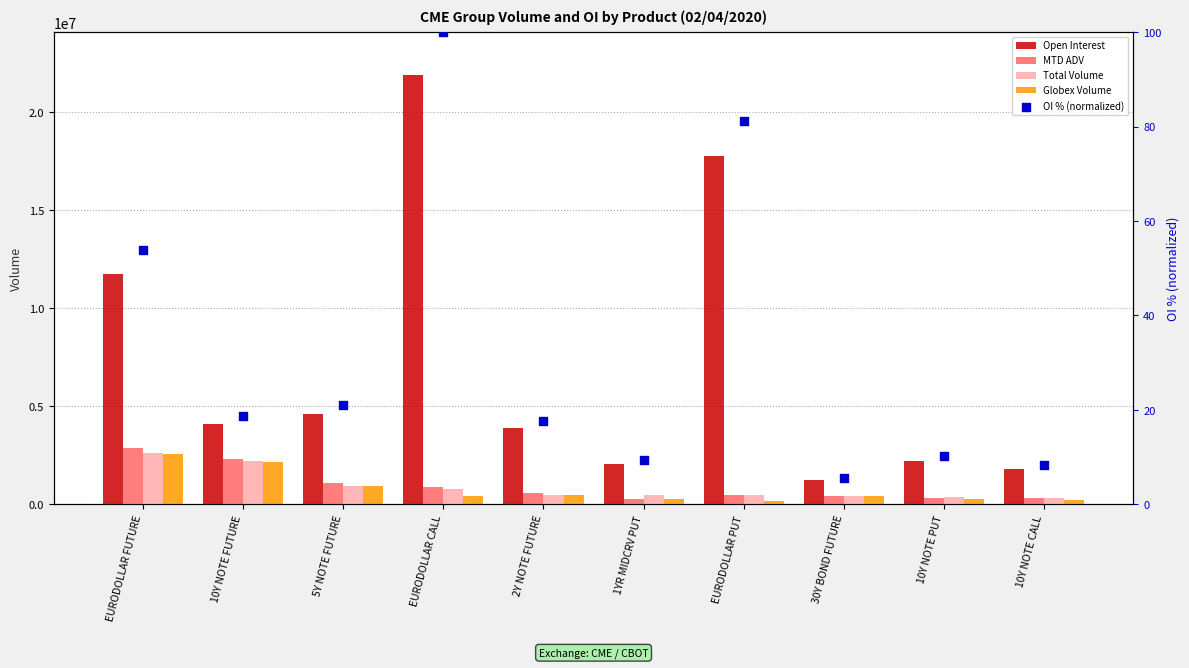

What are all the series names shown in the legend?

Open Interest, MTD ADV, Total Volume, Globex Volume, OI % (normalized)